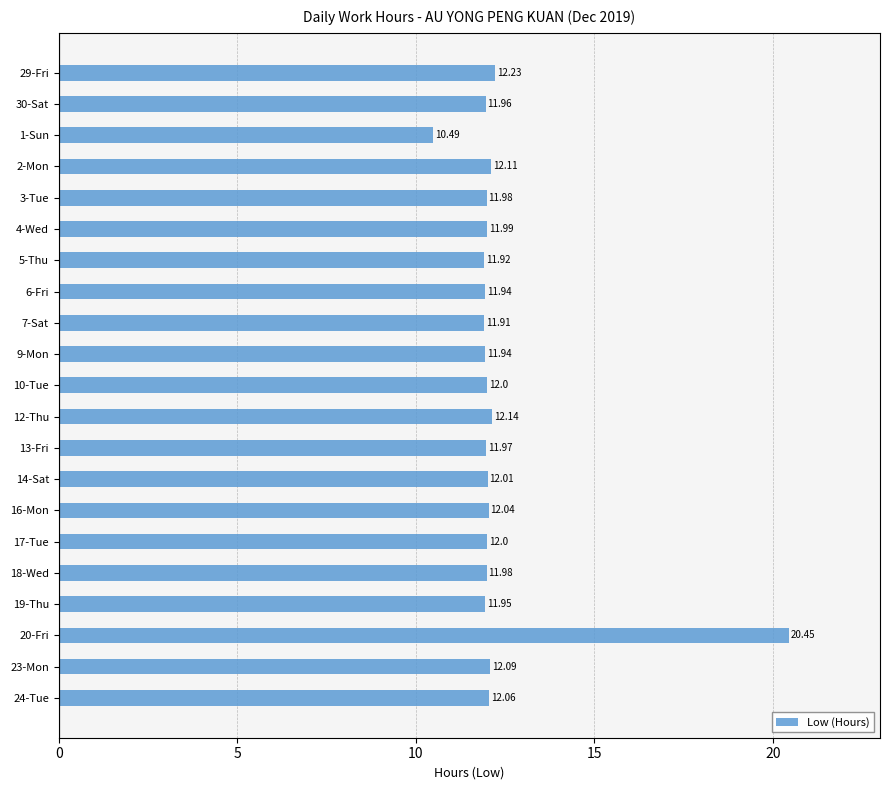

What is the sum of all values?

259.2